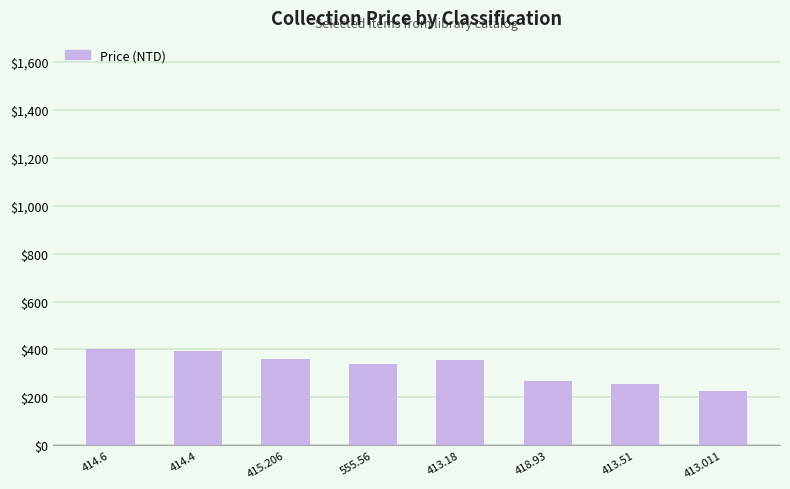

Approximately how many times larger is the value at 418.93 compared to 413.51?

1.0